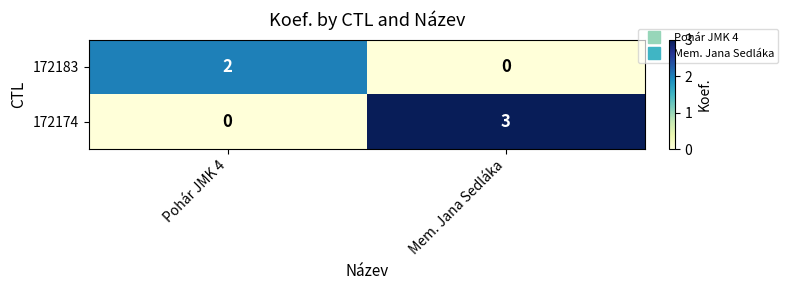

True or false: 172183 has a value of 0 at Mem. Jana Sedláka.

True